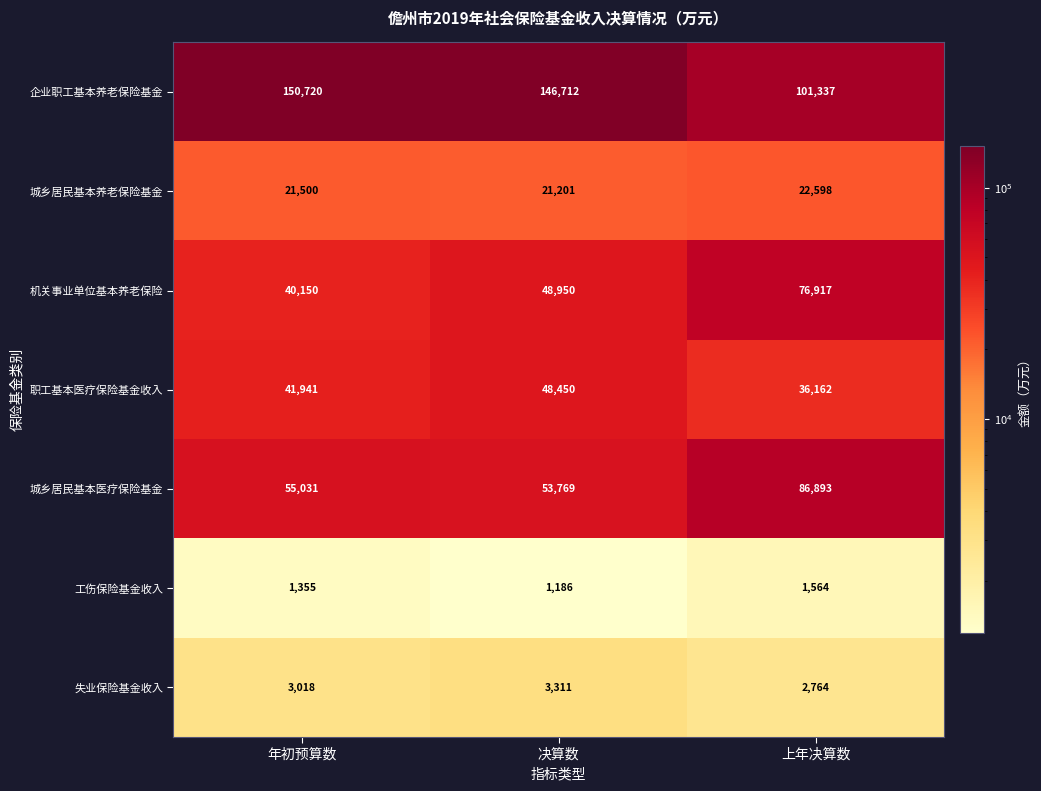

Reading left to right, transcribe all the data shown in this chart.

企业职工基本养老保险基金: 年初预算数=150720	决算数=146712	上年决算数=101337
城乡居民基本养老保险基金: 年初预算数=21500	决算数=21201	上年决算数=22598
机关事业单位基本养老保险: 年初预算数=40150	决算数=48950	上年决算数=76917
职工基本医疗保险基金收入: 年初预算数=41941	决算数=48450	上年决算数=36162
城乡居民基本医疗保险基金: 年初预算数=55031	决算数=53769	上年决算数=86893
工伤保险基金收入: 年初预算数=1355	决算数=1186	上年决算数=1564
失业保险基金收入: 年初预算数=3018	决算数=3311	上年决算数=2764